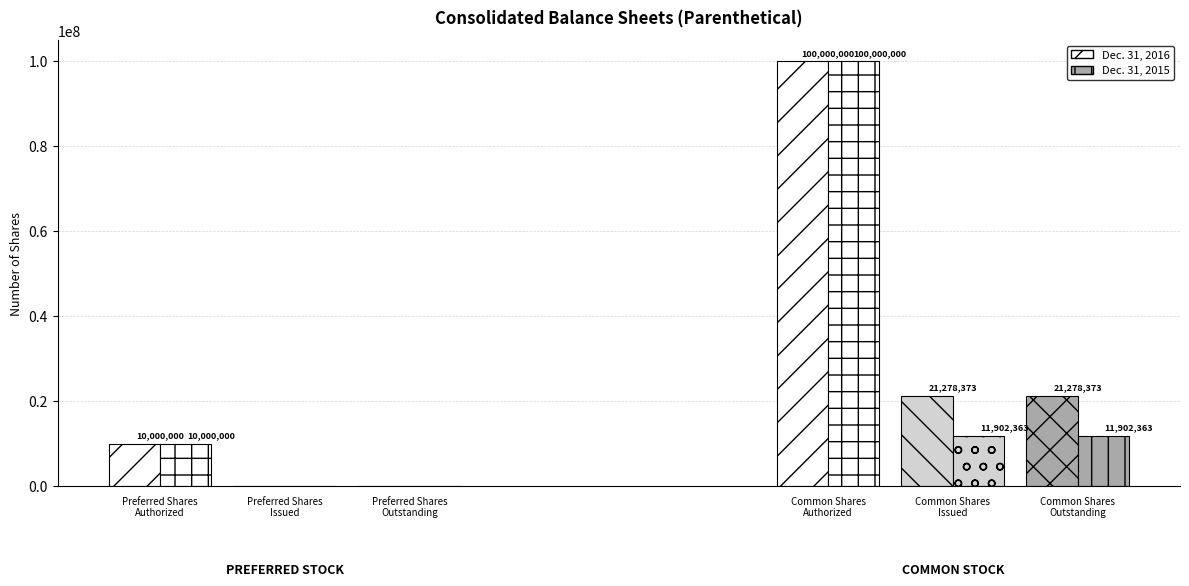

What position from the right is Common Shares
Outstanding?

1